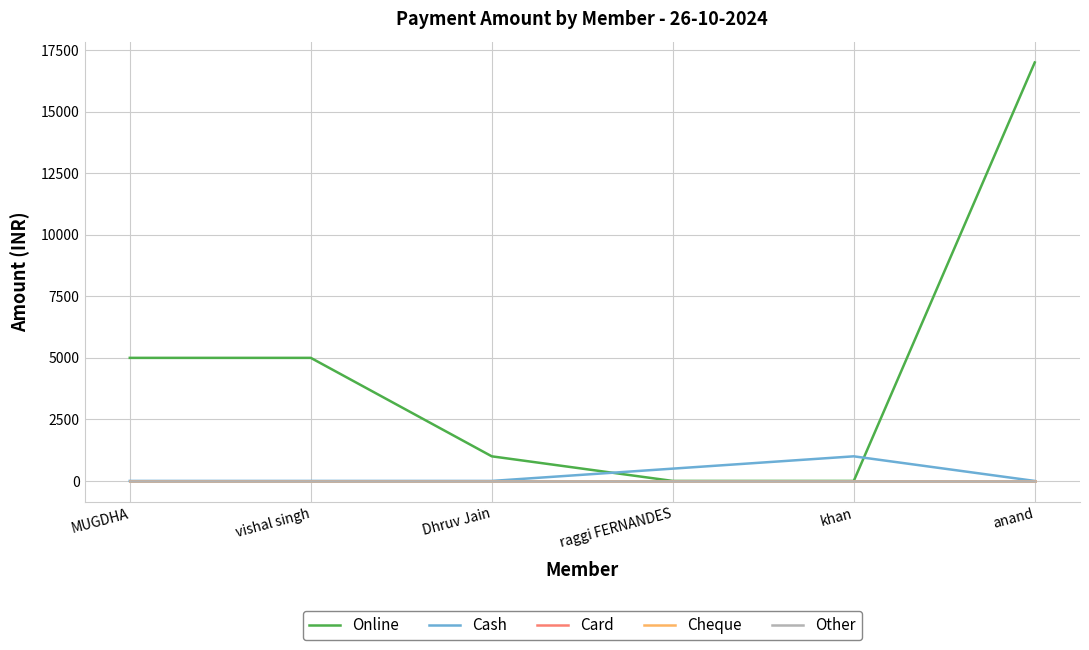

At which label does Cheque reach its peak?

MUGDHA